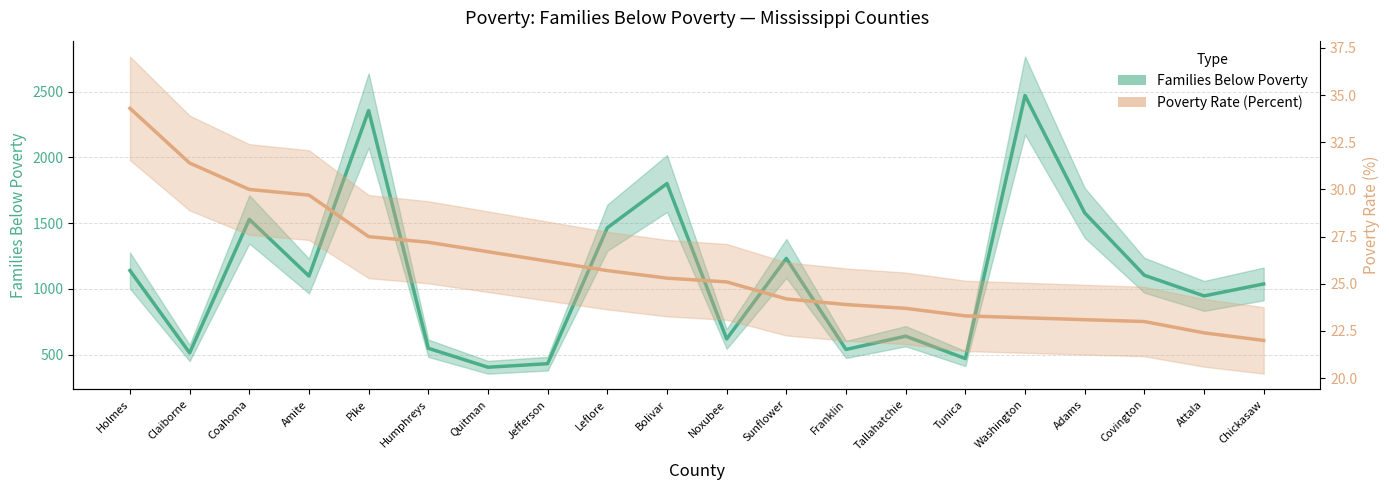

How many lines are shown in the chart?

2